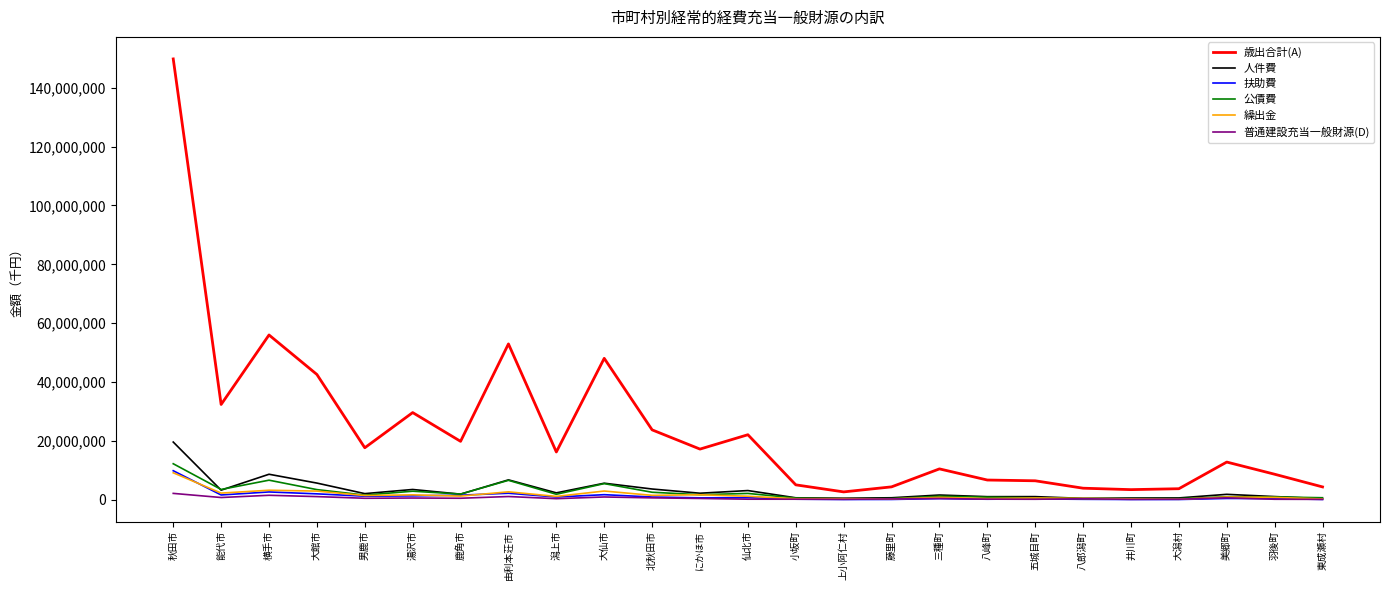

At how many categories does at least one series exceed 33387901?

5